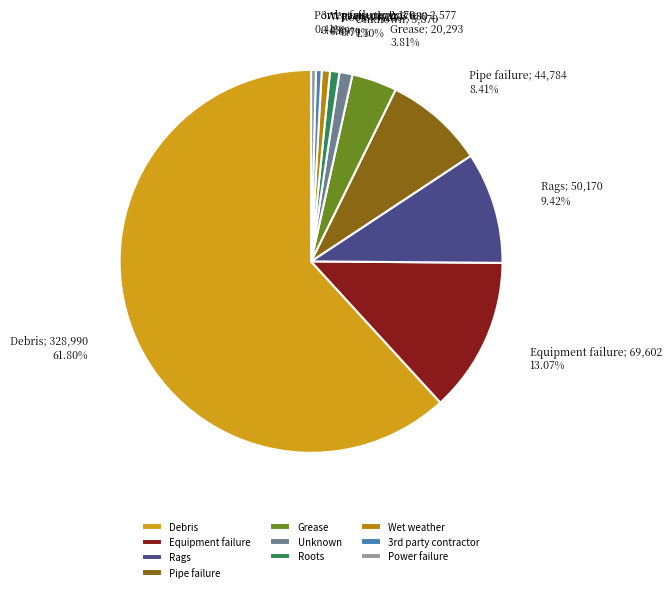

Is there a majority slice in this chart?

Yes